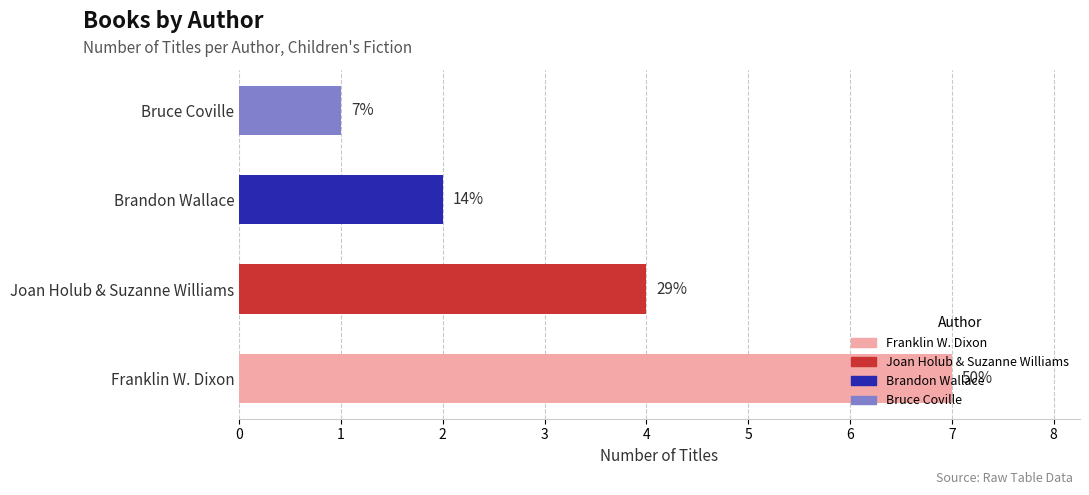

Are the bars horizontal?

Yes